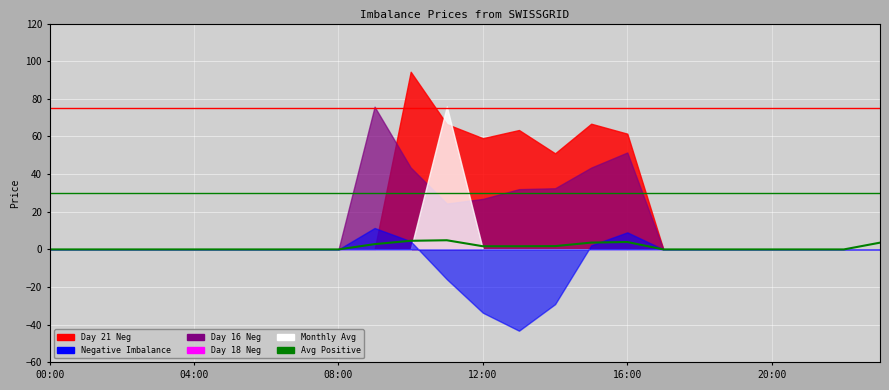

What is the value of the Day 21 Neg point at the 15th from the left?

51.0